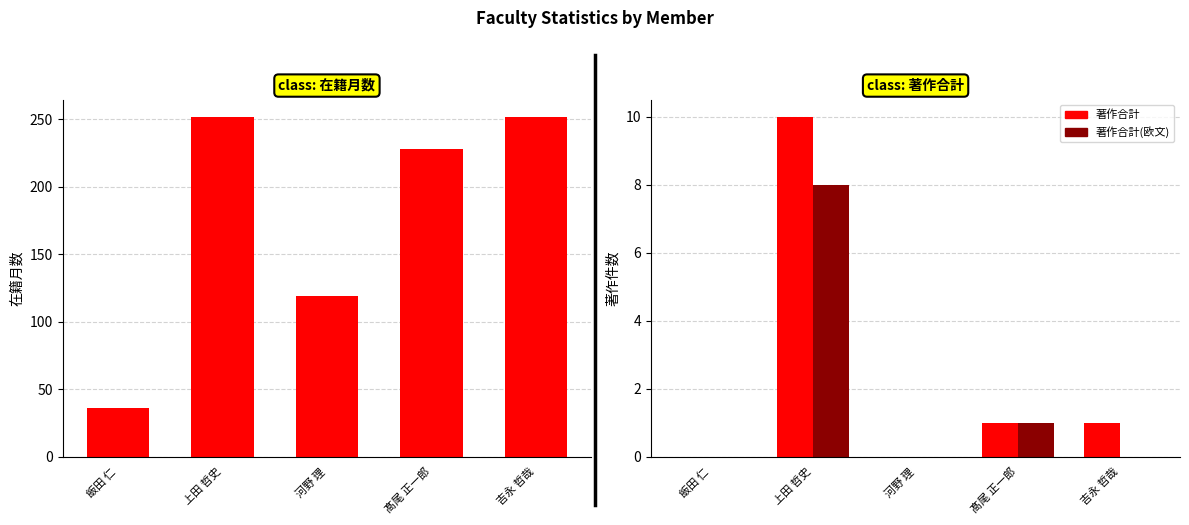

Does the chart contain any negative values?

No